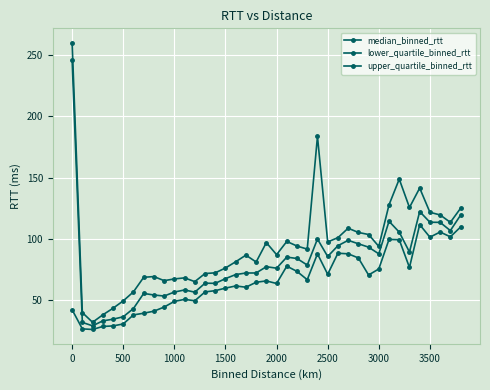

True or false: upper_quartile_binned_rtt and lower_quartile_binned_rtt cross at least once.

False